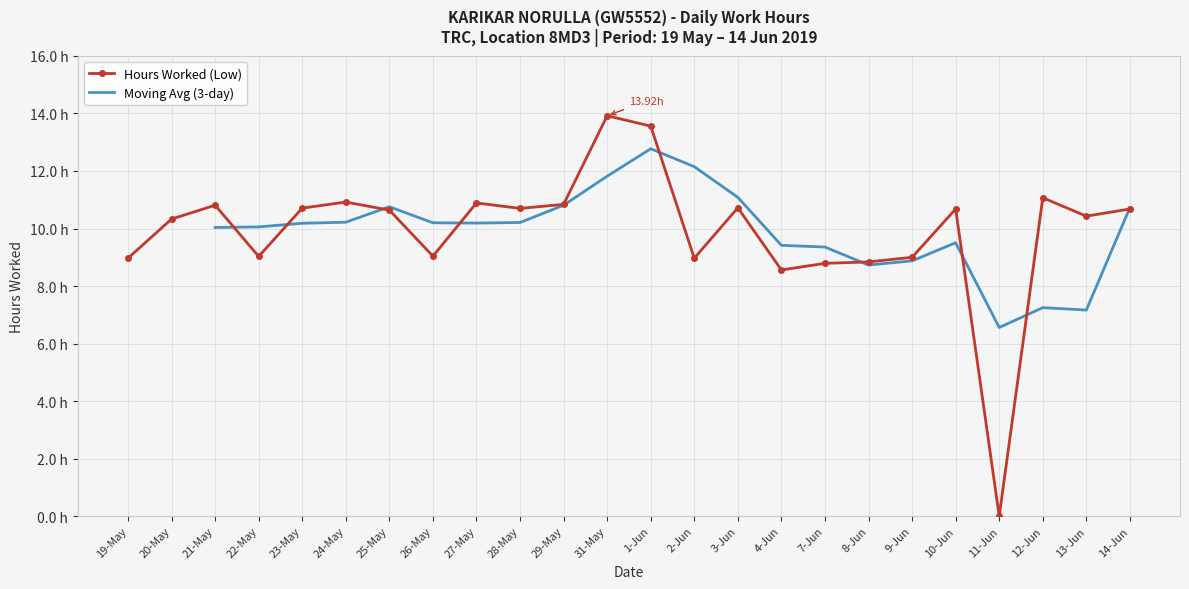

What is the label of the 21st point from the left?

11-Jun